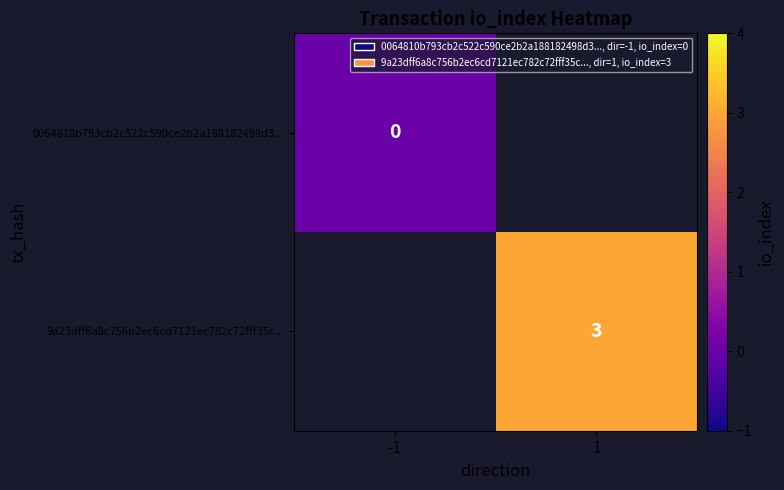

At how many categories does at least one series exceed 2?

1